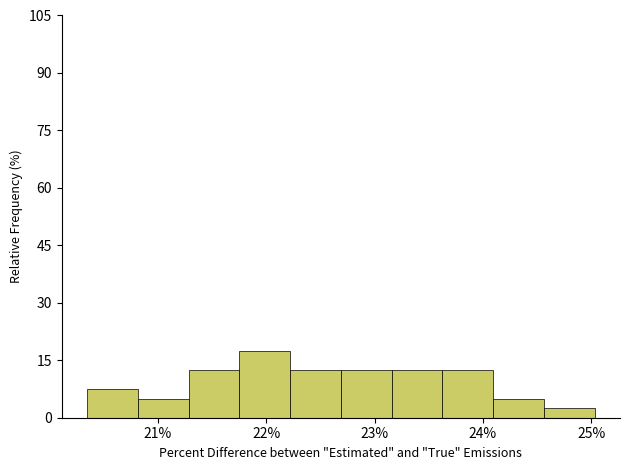

Over which range of the x-axis is the bar tallest?

21.8 to 22.2